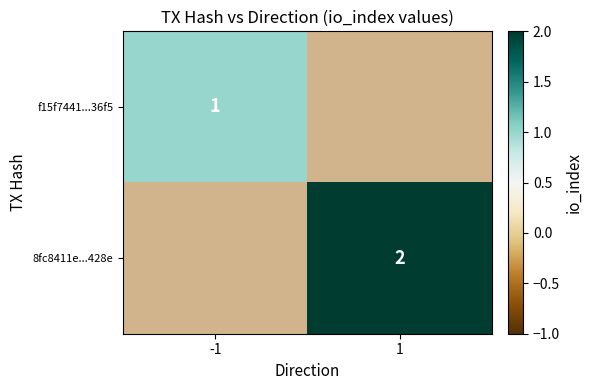

Which has a higher value, 1 or -1?

-1